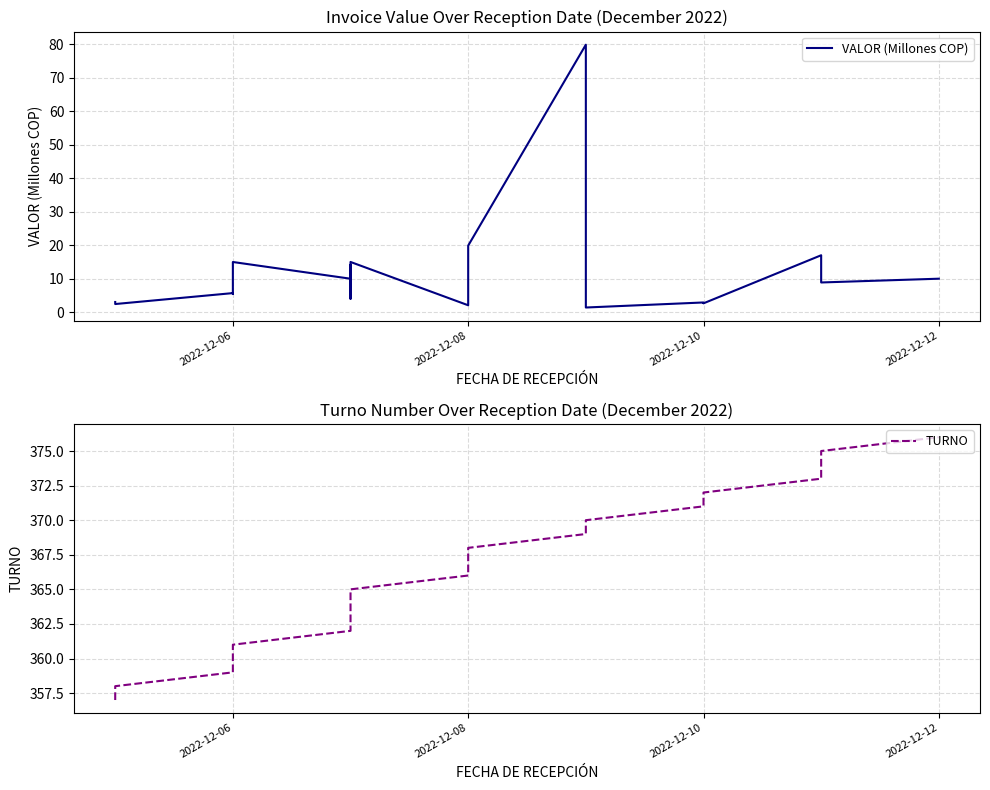

How many series are shown in this chart?

2